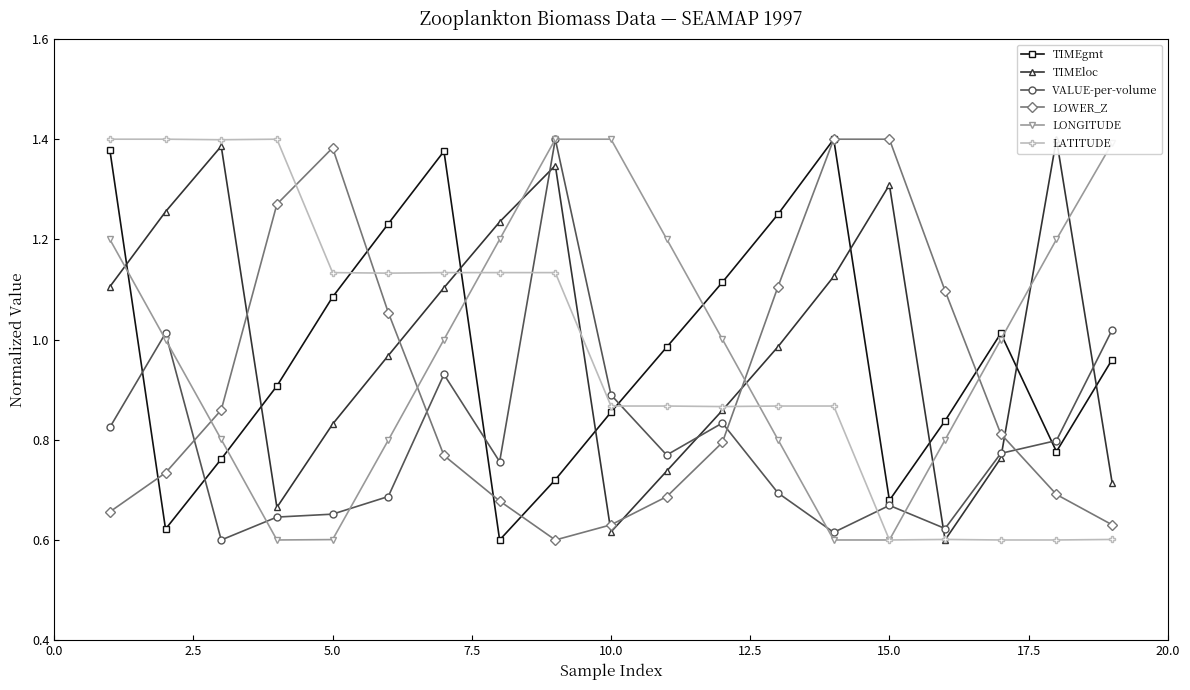

True or false: TIMEgmt has more than 2 points higher than both neighbors.

True